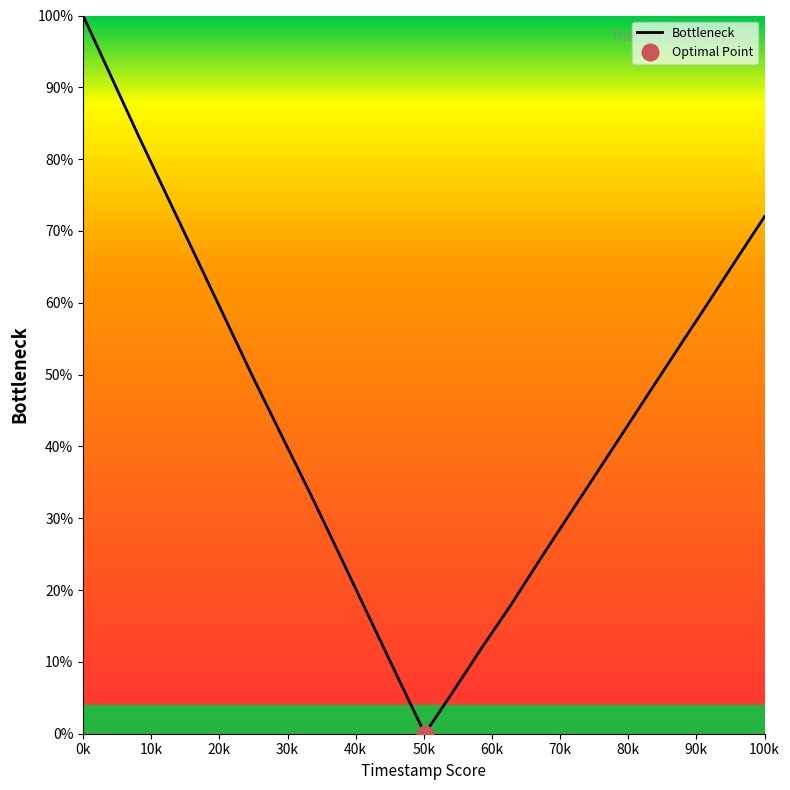

The value of Bottleneck at 0k is 153.4. True or false?

False